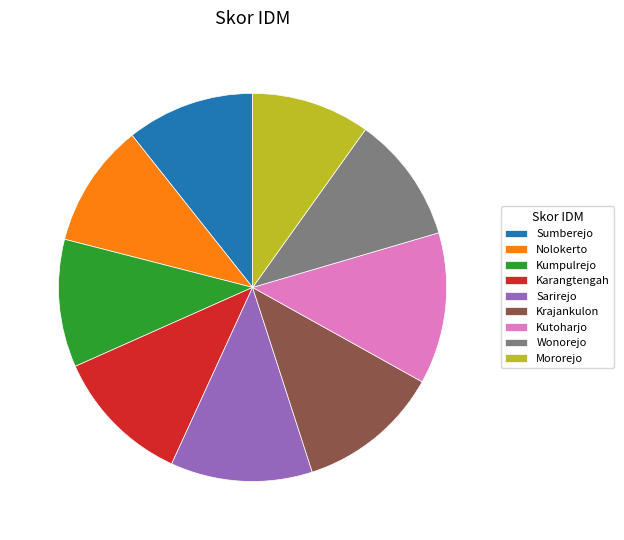

How many slices are in this pie chart?

9